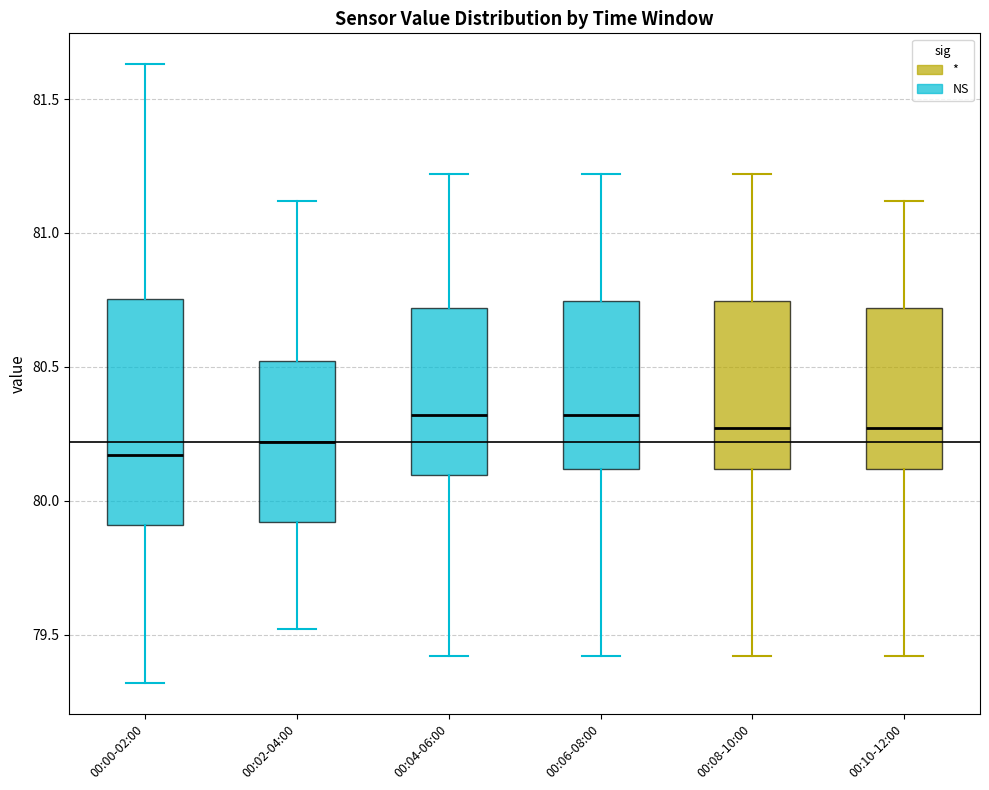

Reading left to right, transcribe this box plot: for each box, give where its median line is, the range the box spans, and where its two whiskers end, as read against the y-axis. The values are not printed on the chart, so give them approximately, as read against the axis.

00:00-02:00: median 80.15, box 79.90 to 80.75, whiskers 79.30 to 81.65
00:02-04:00: median 80.20, box 79.90 to 80.50, whiskers 79.50 to 81.10
00:04-06:00: median 80.30, box 80.10 to 80.70, whiskers 79.40 to 81.20
00:06-08:00: median 80.30, box 80.10 to 80.75, whiskers 79.40 to 81.20
00:08-10:00: median 80.25, box 80.10 to 80.75, whiskers 79.40 to 81.20
00:10-12:00: median 80.25, box 80.10 to 80.70, whiskers 79.40 to 81.10